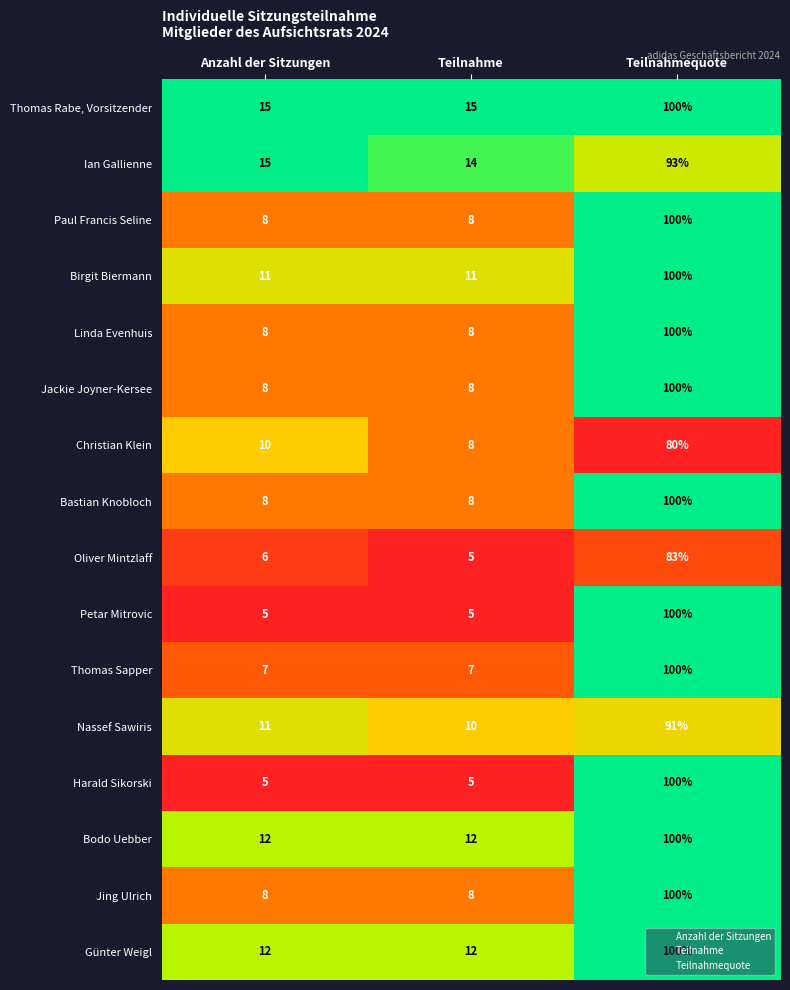

What is the sum of the Linda Evenhuis values at Teilnahme and Teilnahmequote?

108